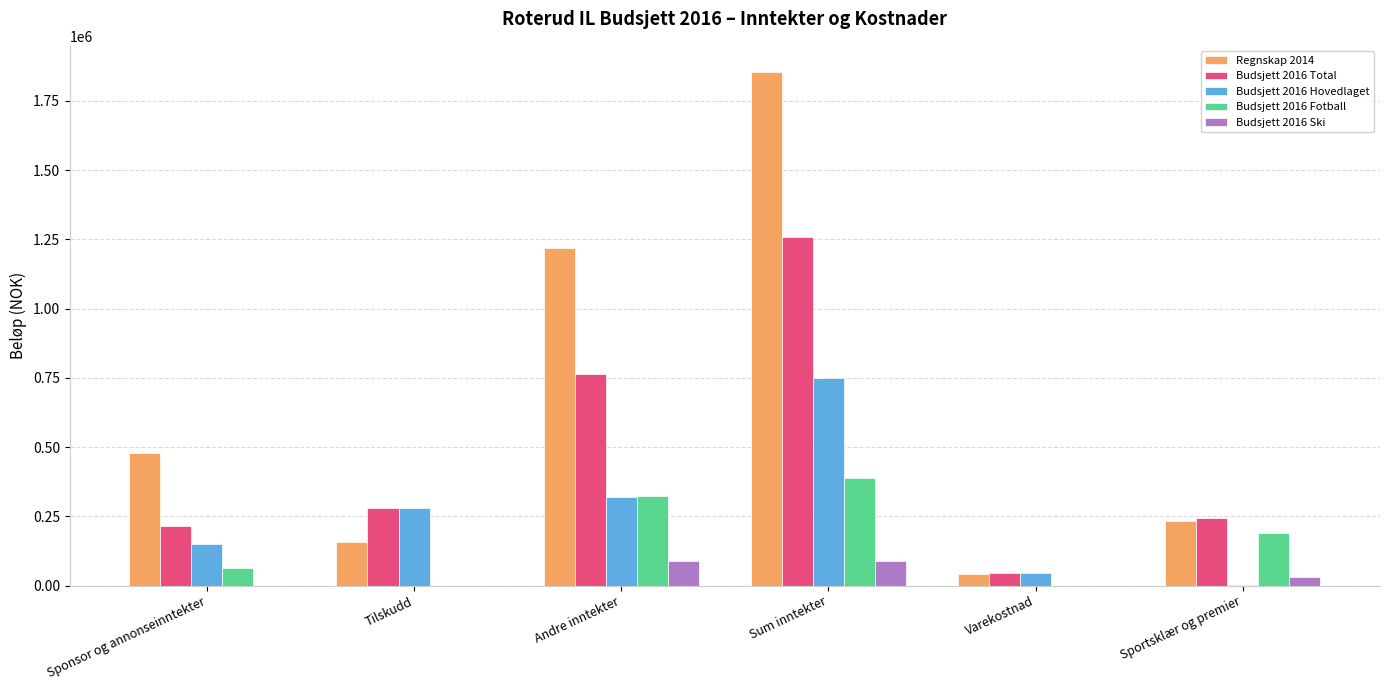

How many distinct data groups are displayed?

5